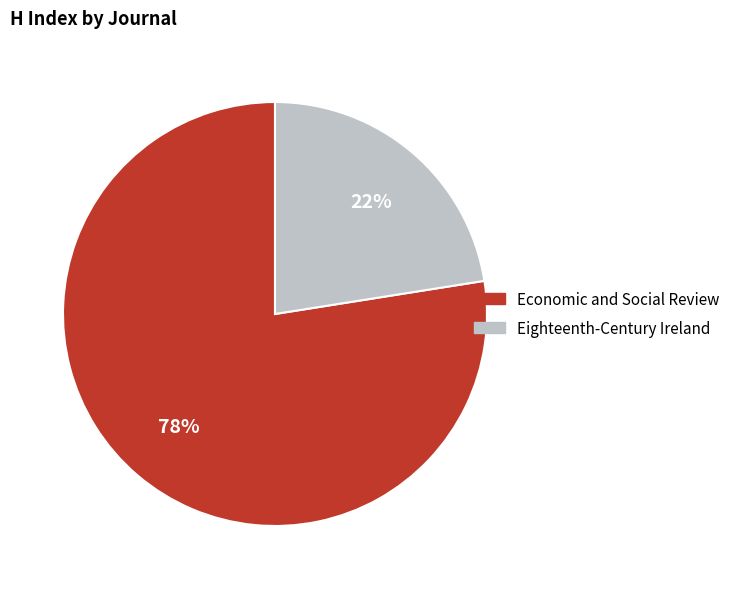

Approximately how many times larger is the value at Eighteenth-Century Ireland compared to Economic and Social Review?

0.3